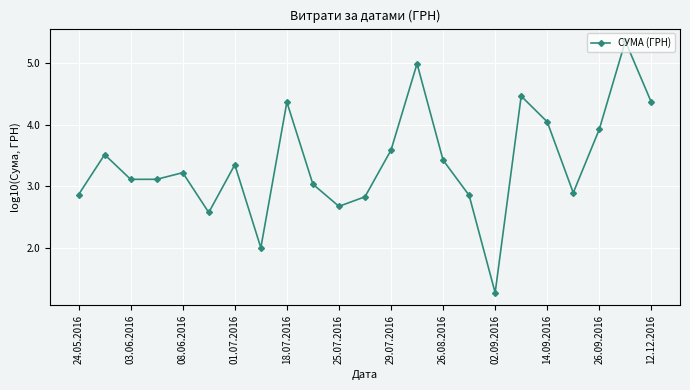

Does the chart display data point markers on the line(s)?

Yes